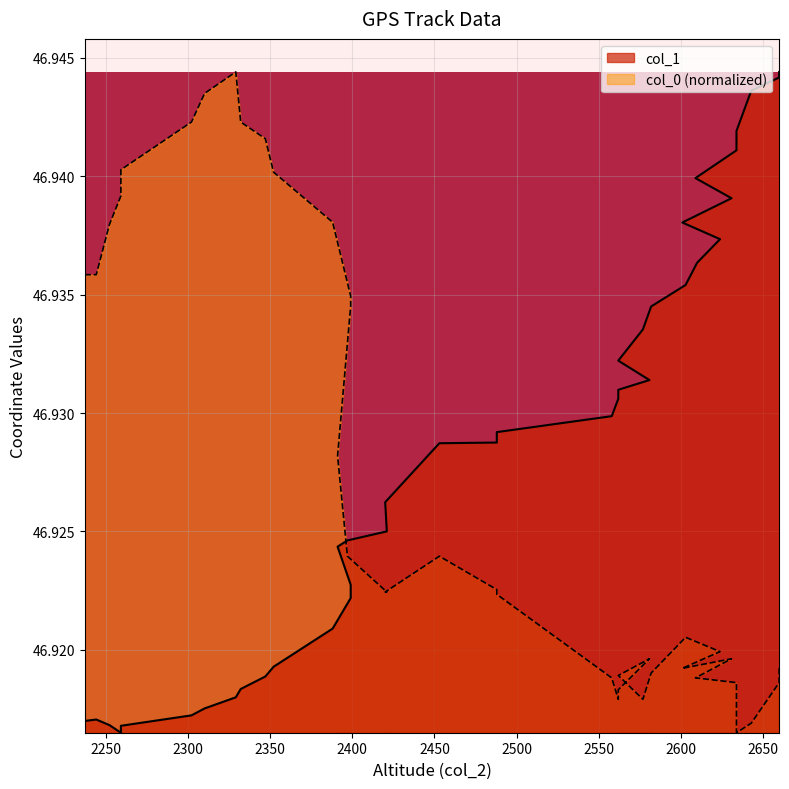

Which has a higher value, 2601 or 2582?

2601